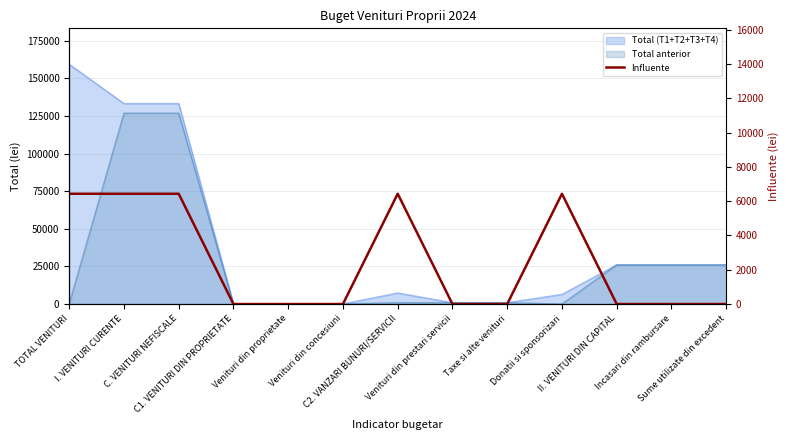

Which label corresponds to the smallest value in the chart?

C1. VENITURI DIN PROPRIETATE